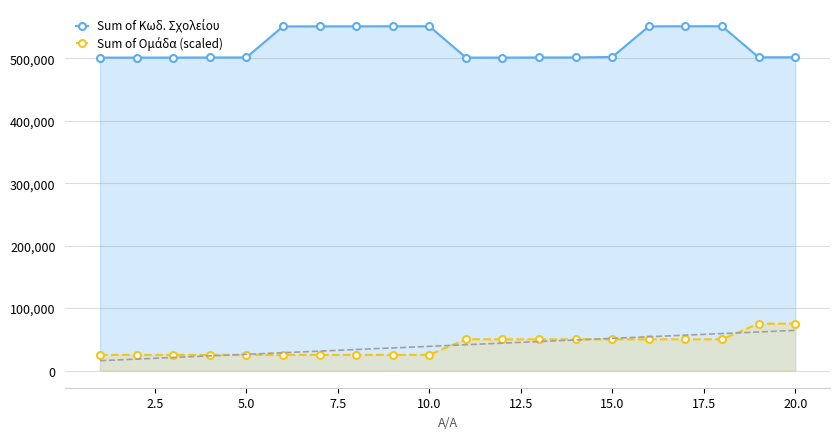

True or false: Sum of Κωδ. Σχολείου and Sum of Ομάδα (scaled) cross at least once.

False